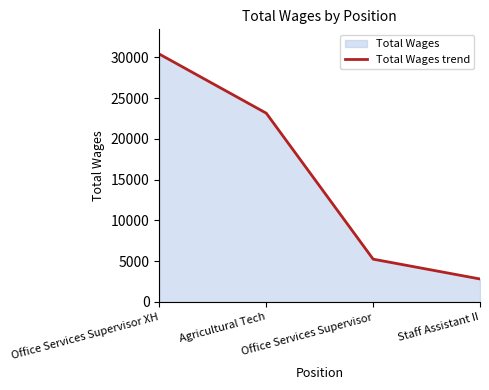

Between Staff Assistant II and Office Services Supervisor, which is larger?

Office Services Supervisor